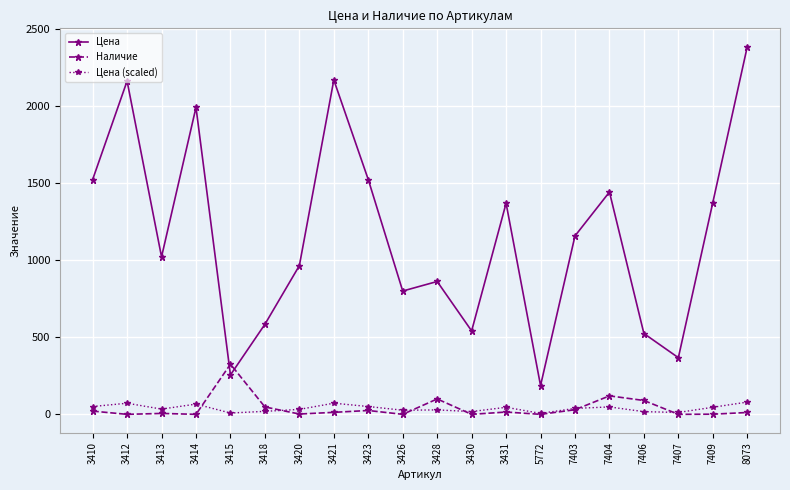

Does the chart have visible grid lines?

Yes